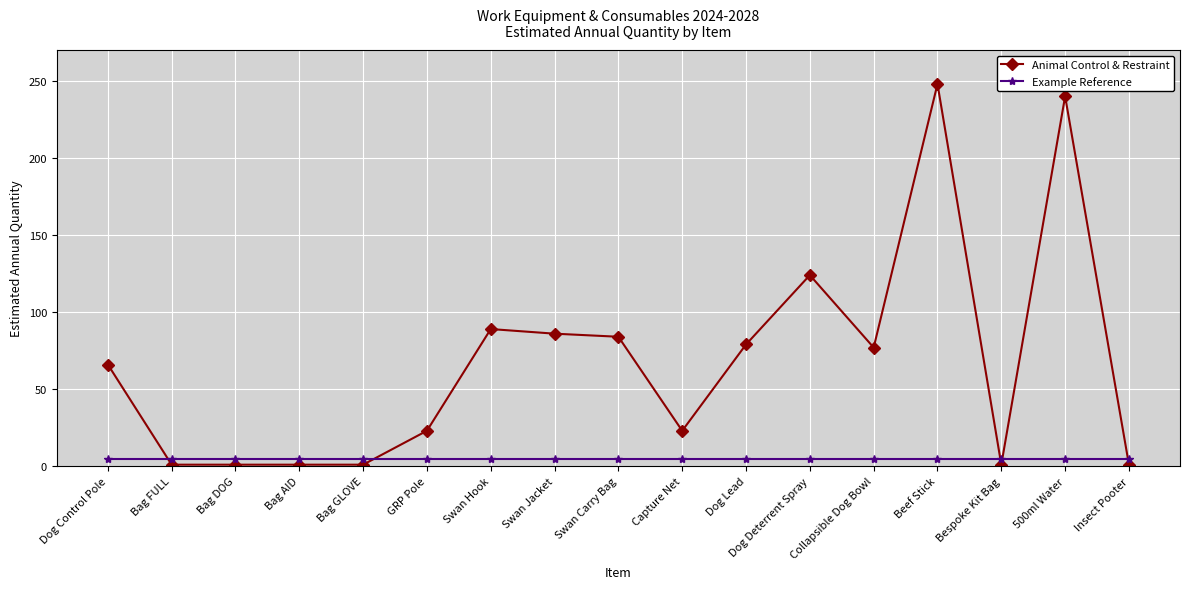

The Animal Control & Restraint series shows 1 at Bespoke Kit Bag. True or false?

True